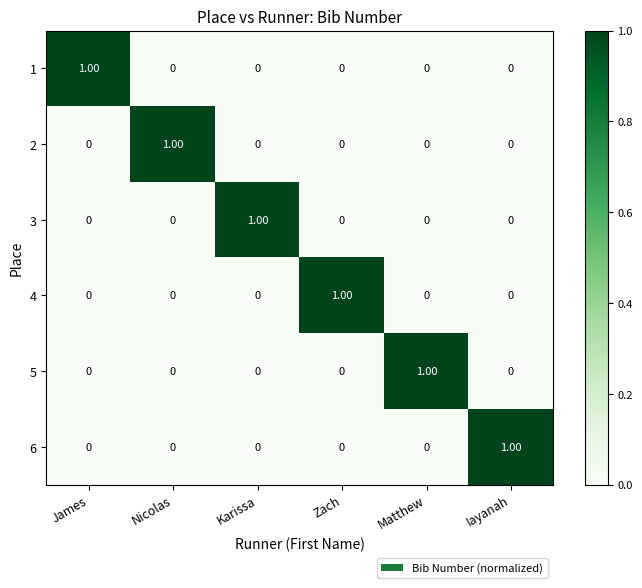

How many values in 4 are above zero?

1